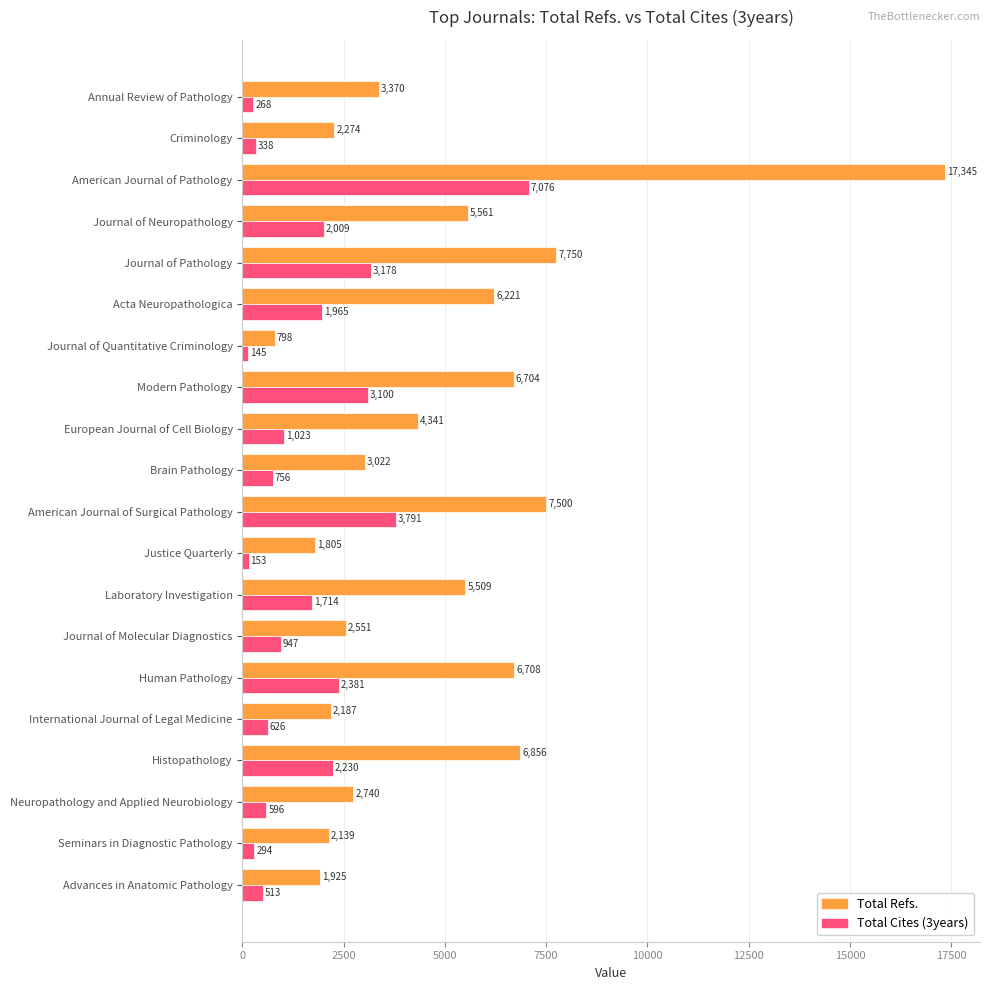

The value of Total Refs. at Modern Pathology is 2450. True or false?

False